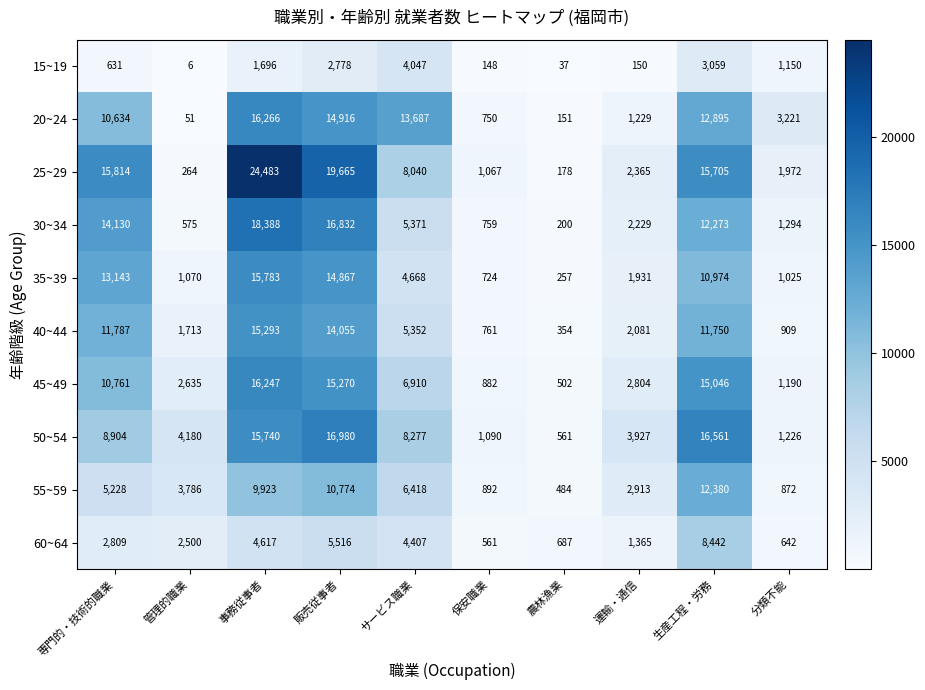

What is the approximate value of 15~19 at 管理的職業, to the nearest 10?

10